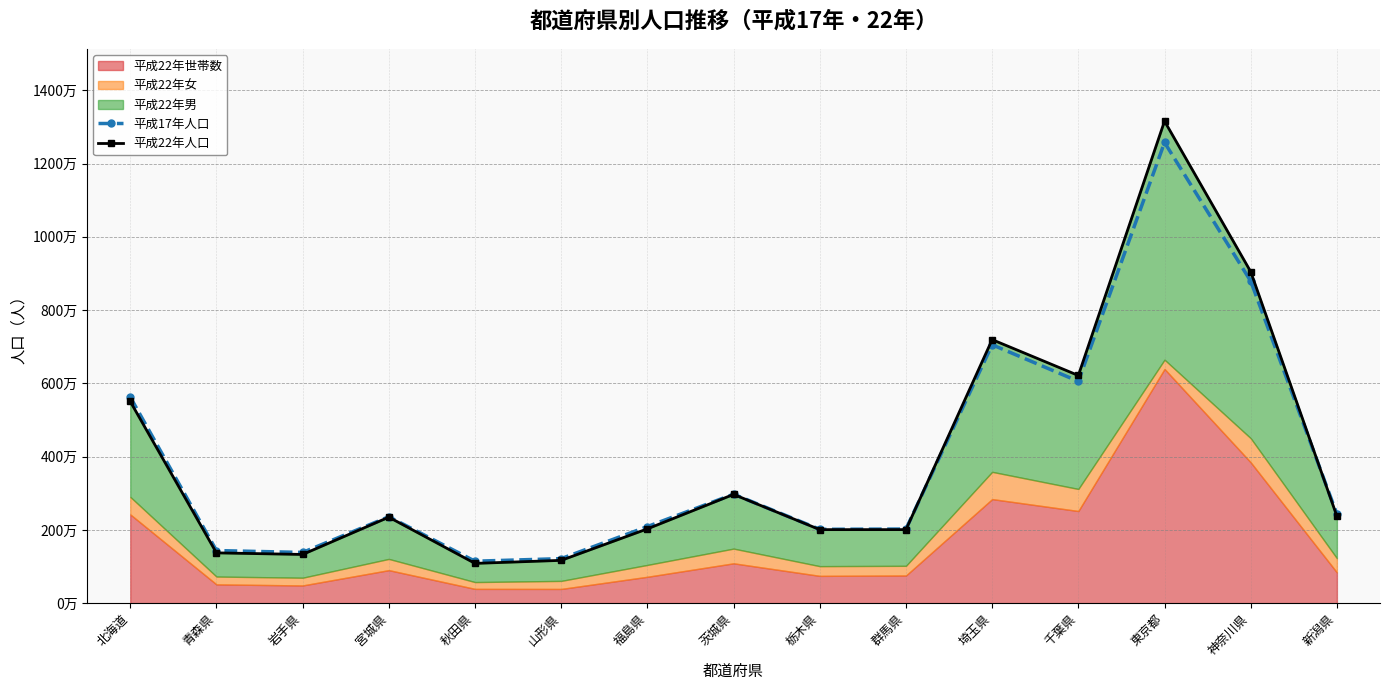

True or false: 平成22年人口 has more than 0 interior local peaks.

True